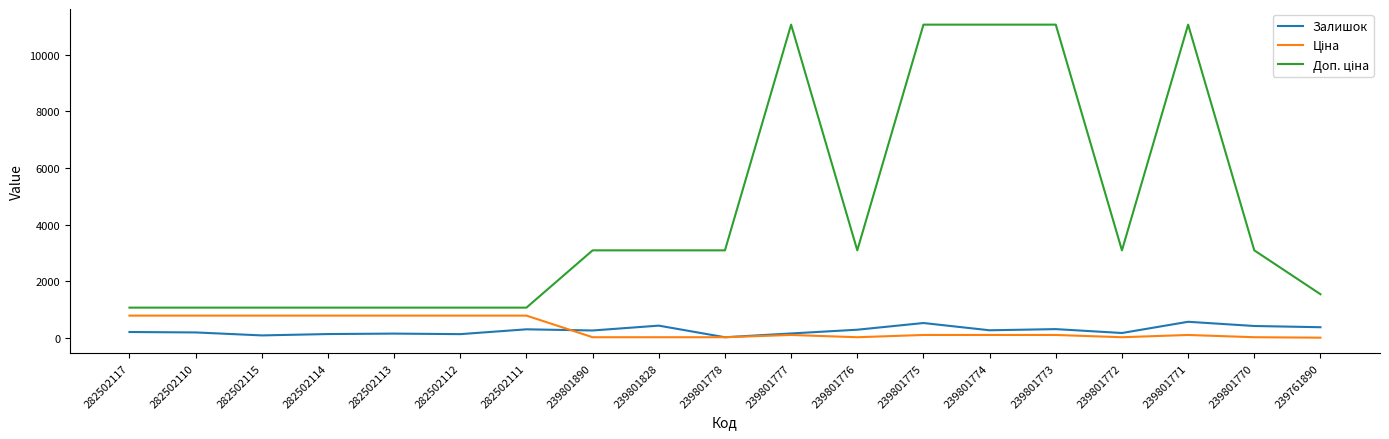

What is the spread (max minus min) of values at 282502110?

874.6